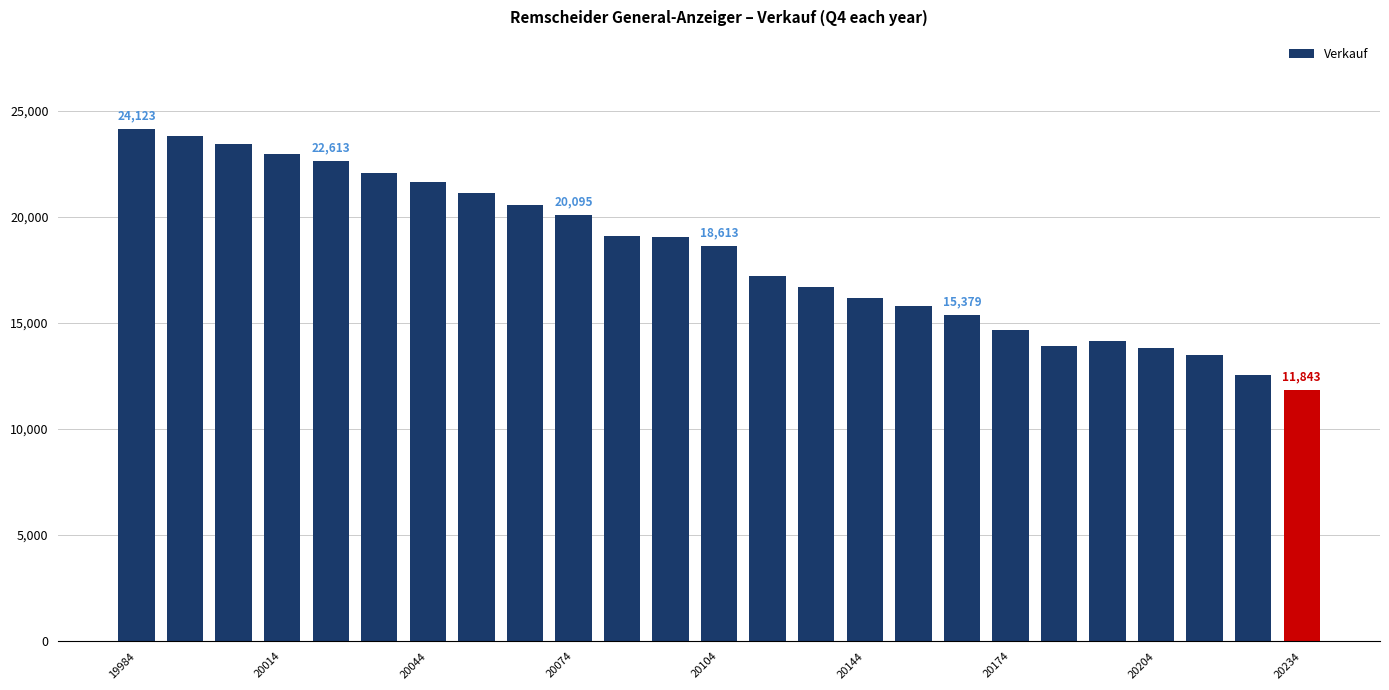

What is the smallest value displayed?

11843